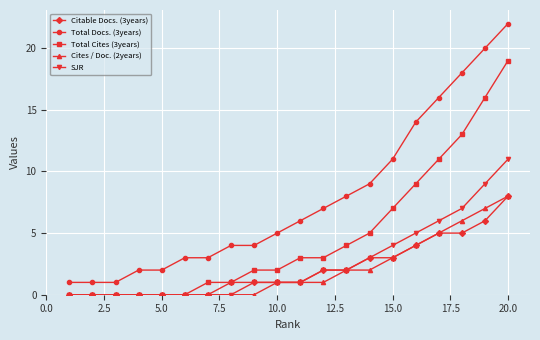

Which series has the largest total across all categories?

Total Docs. (3years)